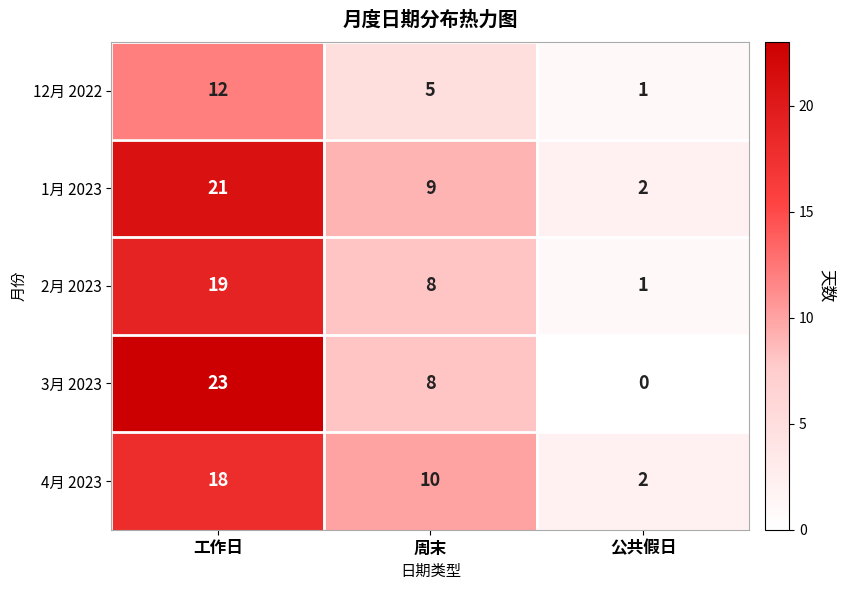

How many values in the 4月 2023 series are below 10?

1